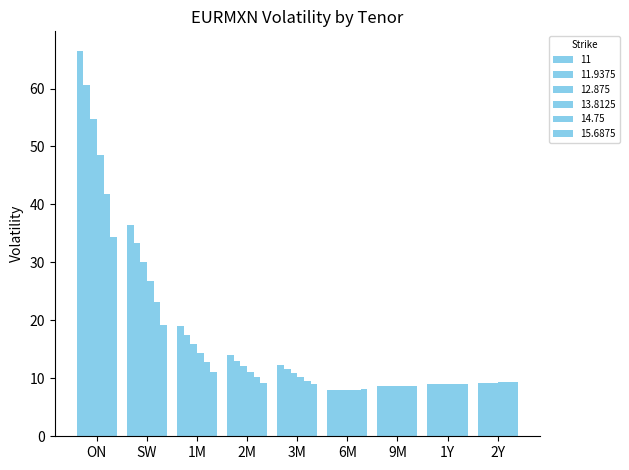

Which series has the largest total across all categories?

11